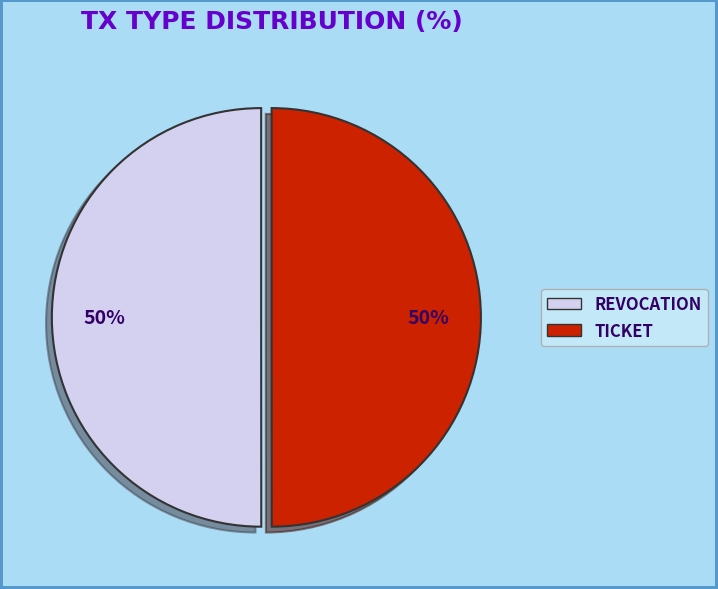

To the nearest percent, what is the average slice percentage?

50%